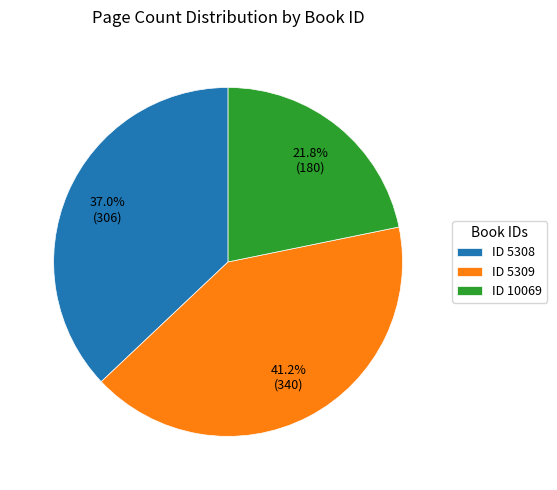

To the nearest percent, what is the average slice percentage?

33%